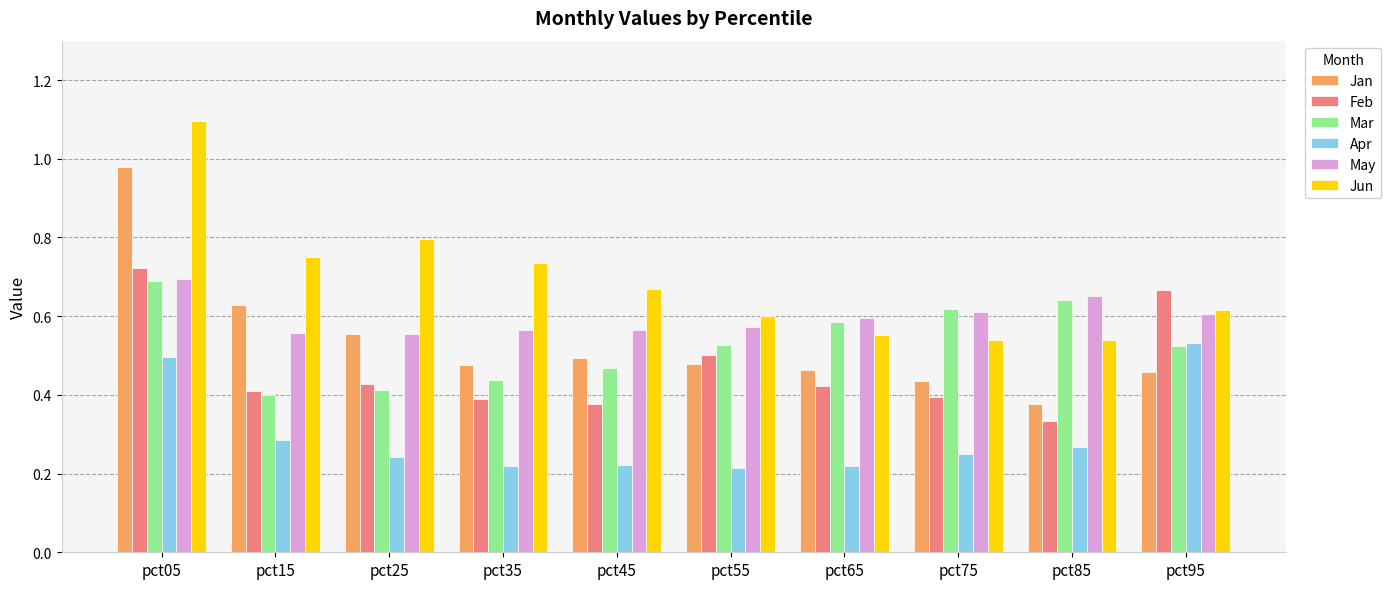

Does the chart contain any negative values?

No